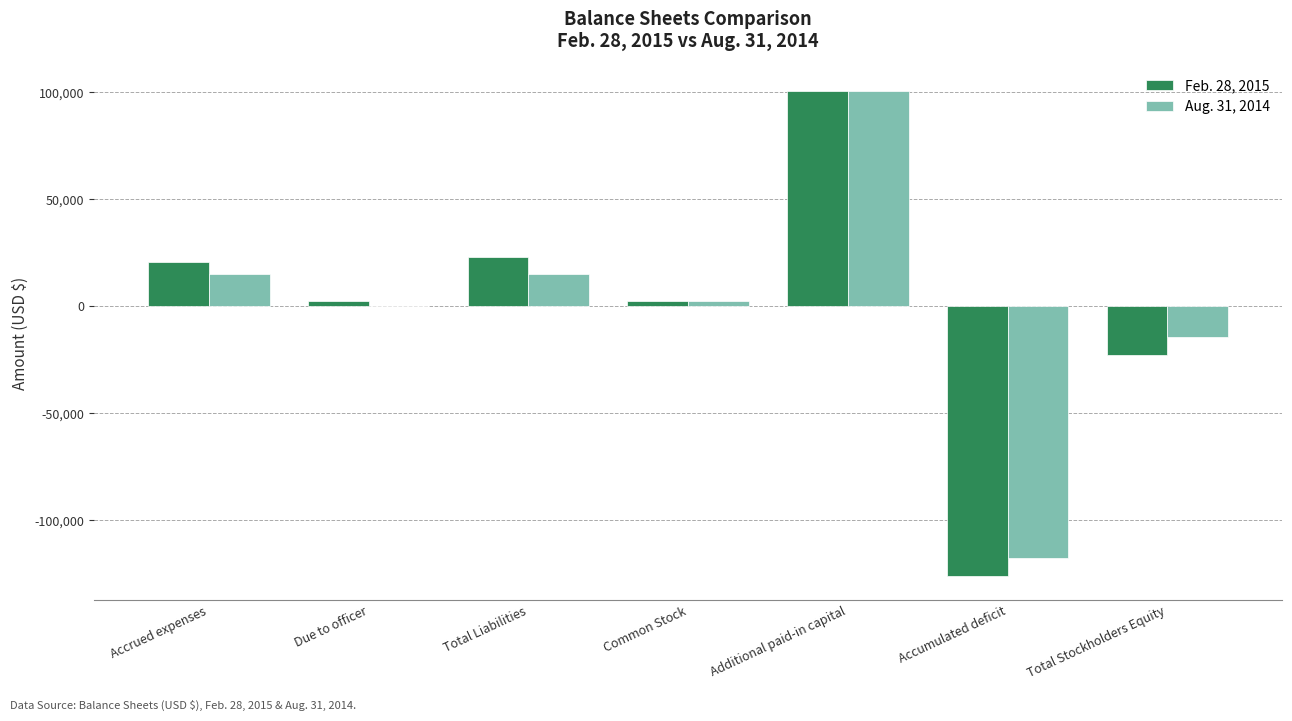

What is the total value across all series at Total Liabilities?

38011